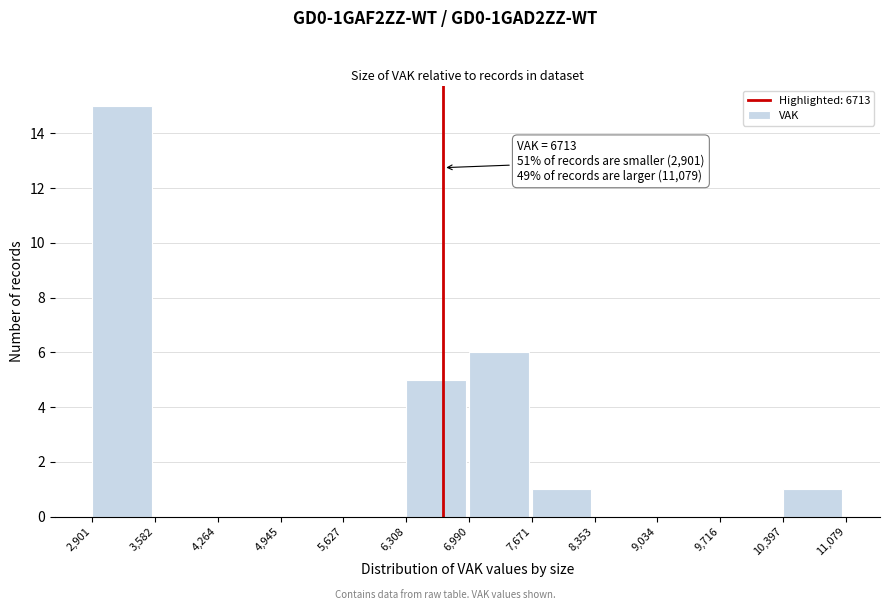

Over which range of the x-axis is the bar tallest?

2,901 to 3,582